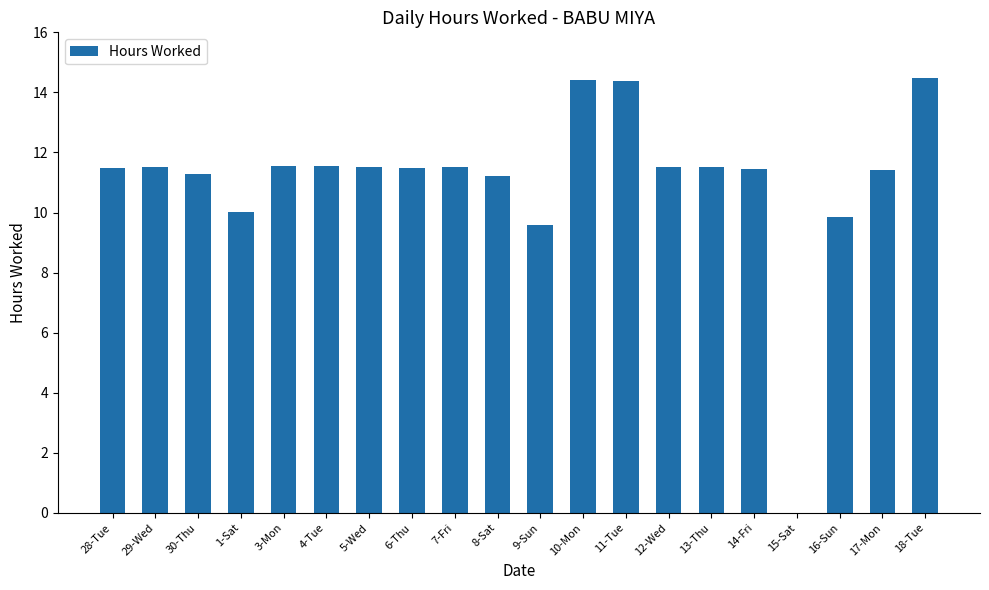

What is the sum of all values?

221.7